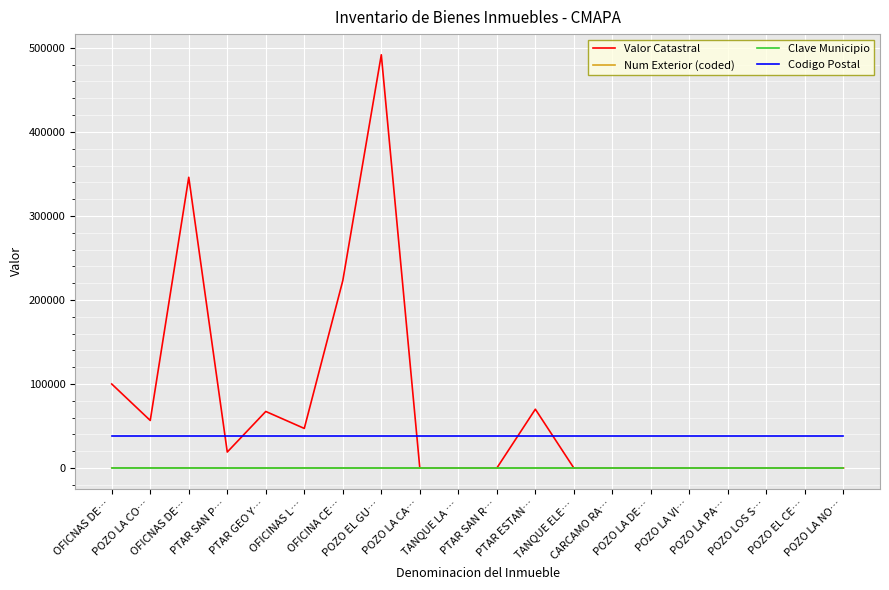

Does the chart have visible grid lines?

Yes